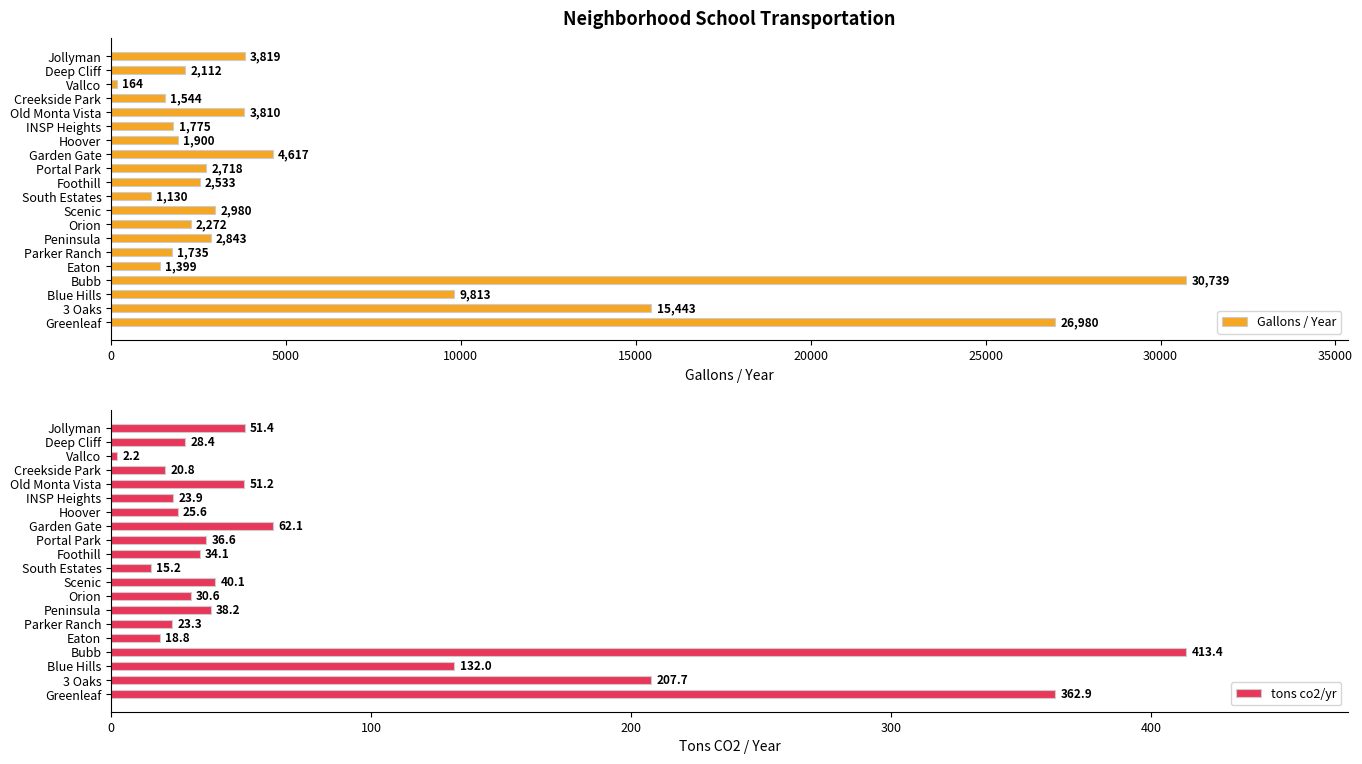

Is it true that Gallons / Year equals 1129.8 at South Estates?

True